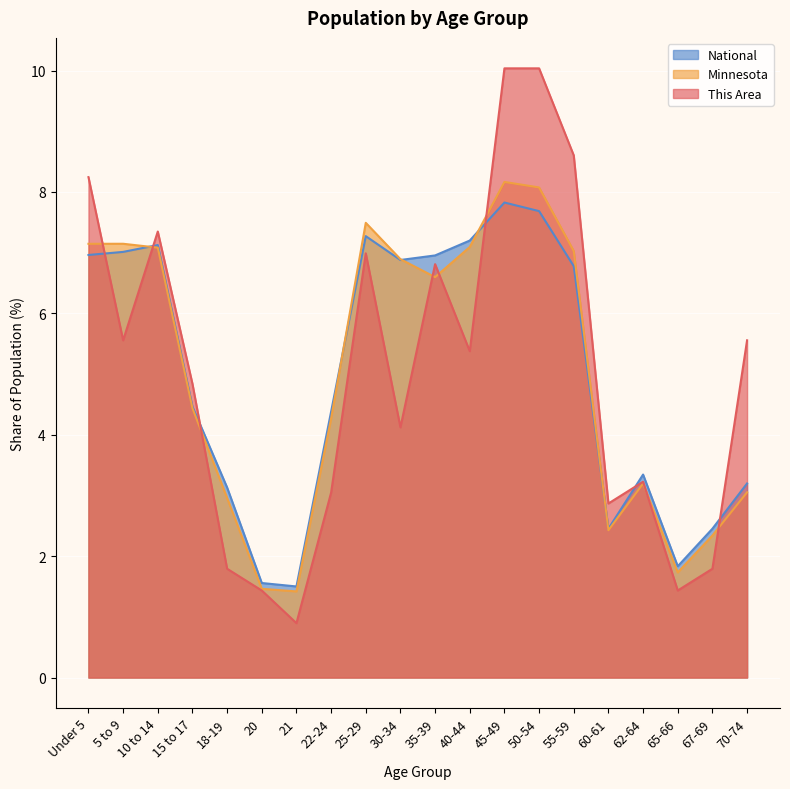

Reading right to left, transcribe all the data shown in this chart.

This Area: 70-74=5.6	67-69=1.8	65-66=1.4	62-64=3.2	60-61=2.9	55-59=8.6	50-54=10.0	45-49=10.0	40-44=5.4	35-39=6.8	30-34=4.1	25-29=7.0	22-24=3.0	21=0.9	20=1.4	18-19=1.8	15 to 17=4.8	10 to 14=7.3	5 to 9=5.6	Under 5=8.2
Minnesota: 70-74=3.1	67-69=2.3	65-66=1.7	62-64=3.2	60-61=2.4	55-59=7.0	50-54=8.1	45-49=8.2	40-44=7.1	35-39=6.6	30-34=6.9	25-29=7.5	22-24=4.3	21=1.4	20=1.5	18-19=3.0	15 to 17=4.4	10 to 14=7.1	5 to 9=7.1	Under 5=7.1
National: 70-74=3.2	67-69=2.5	65-66=1.8	62-64=3.3	60-61=2.5	55-59=6.8	50-54=7.7	45-49=7.8	40-44=7.2	35-39=7.0	30-34=6.9	25-29=7.3	22-24=4.4	21=1.5	20=1.6	18-19=3.1	15 to 17=4.5	10 to 14=7.1	5 to 9=7.0	Under 5=7.0